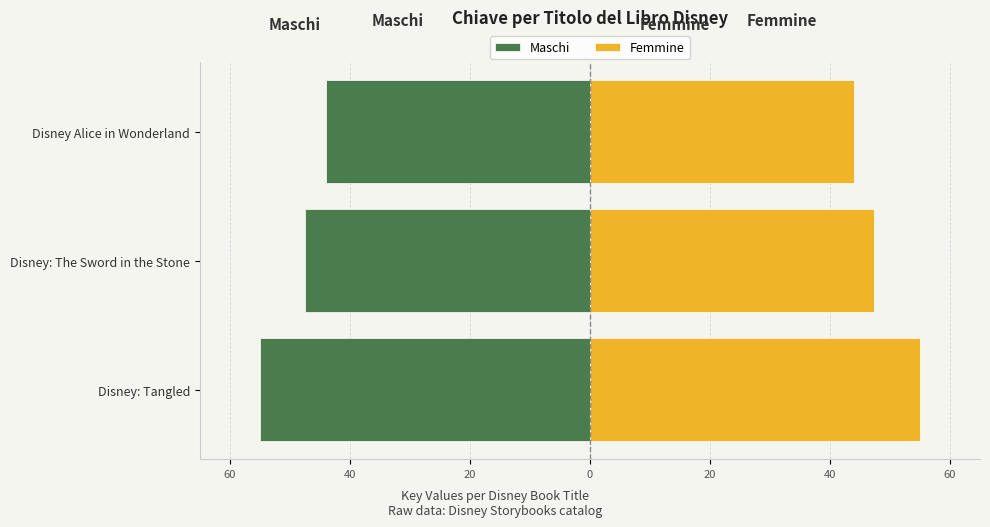

What is the value of the Maschi bar at the 3rd from the left?

-44.0